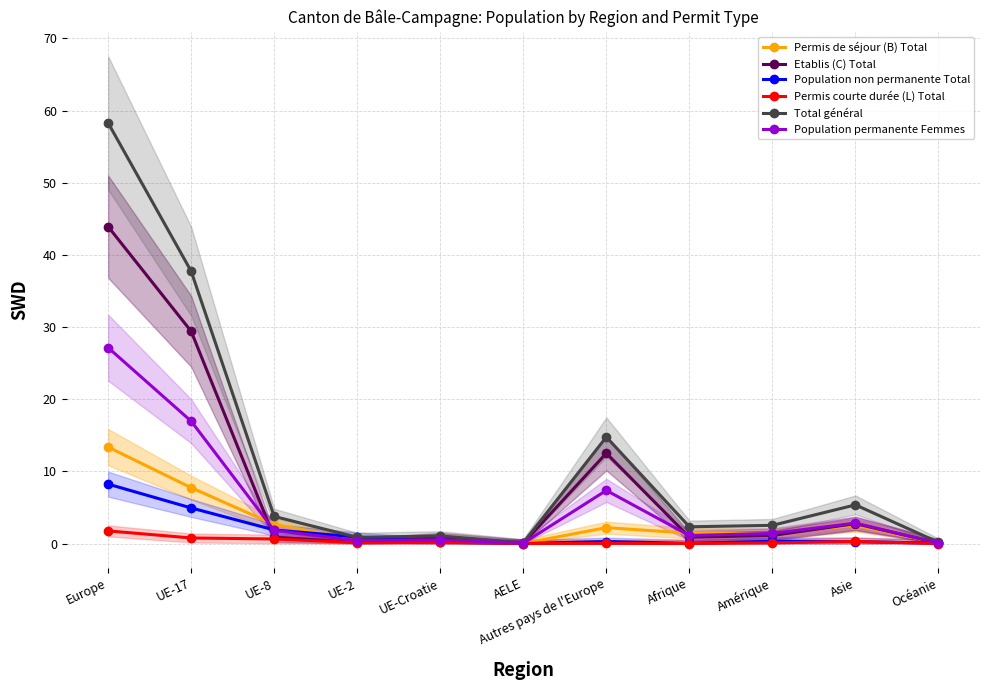

Which series changed the most between Autres pays de l'Europe and Amérique?

Total général